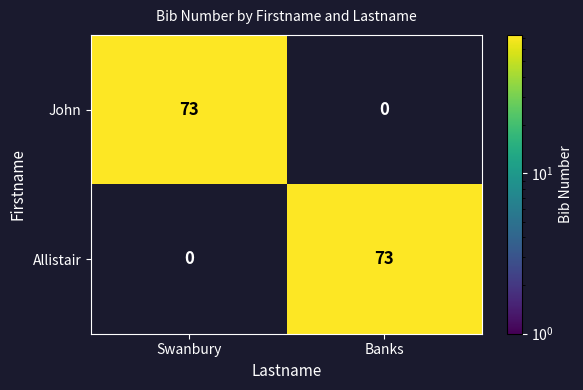

What is the maximum value shown in the chart?

73